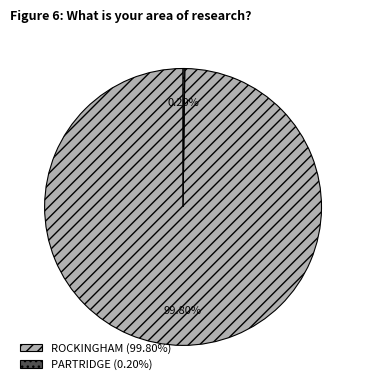

Is there a majority slice in this chart?

Yes